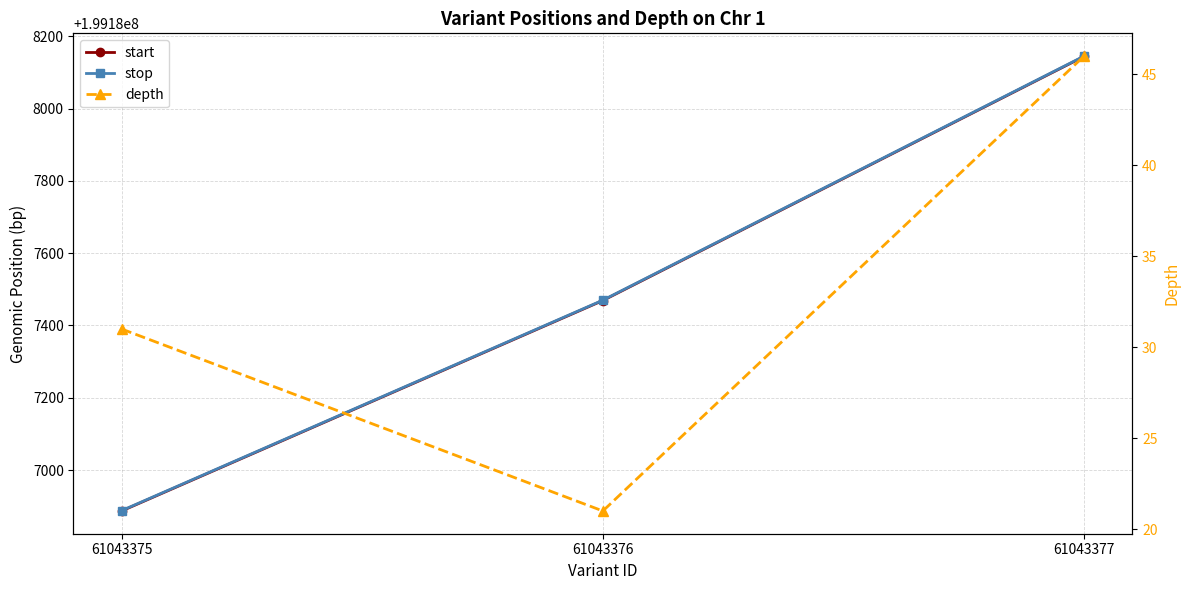

What is the difference between the maximum and minimum values in the stop series?

1257